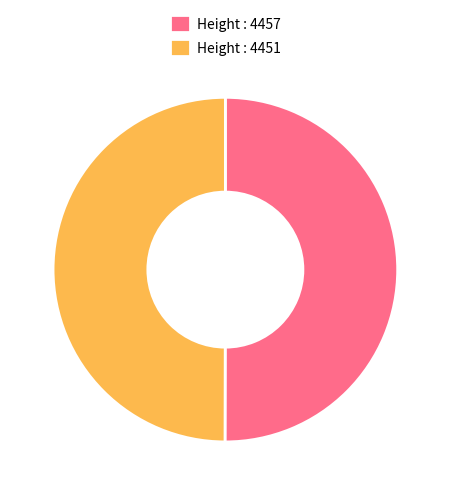

The Height : 4451 slice represents 36% of the pie. True or false?

False